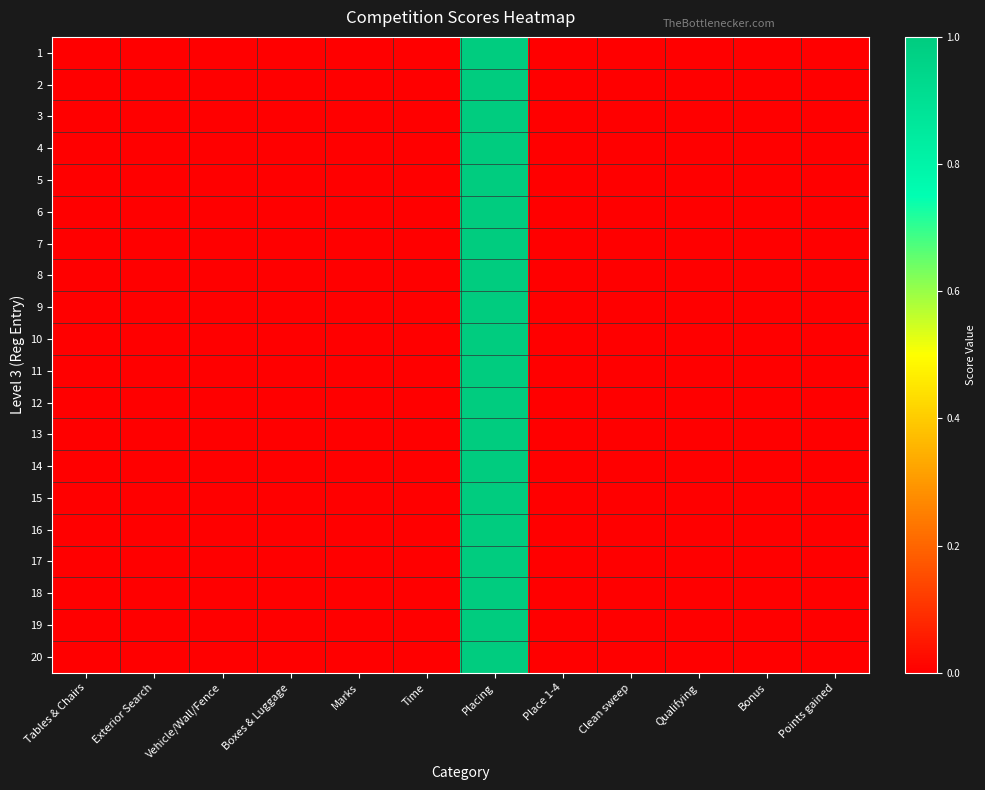

Between Time and Clean sweep, which series saw the biggest shift?

row_4